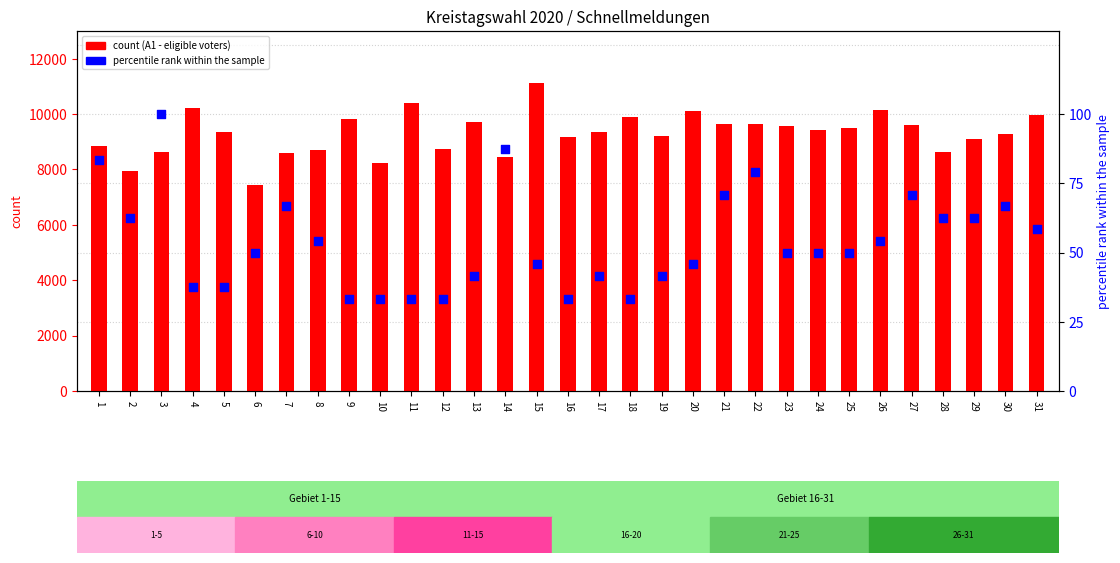

Which series has the widest spread of Y values?

count